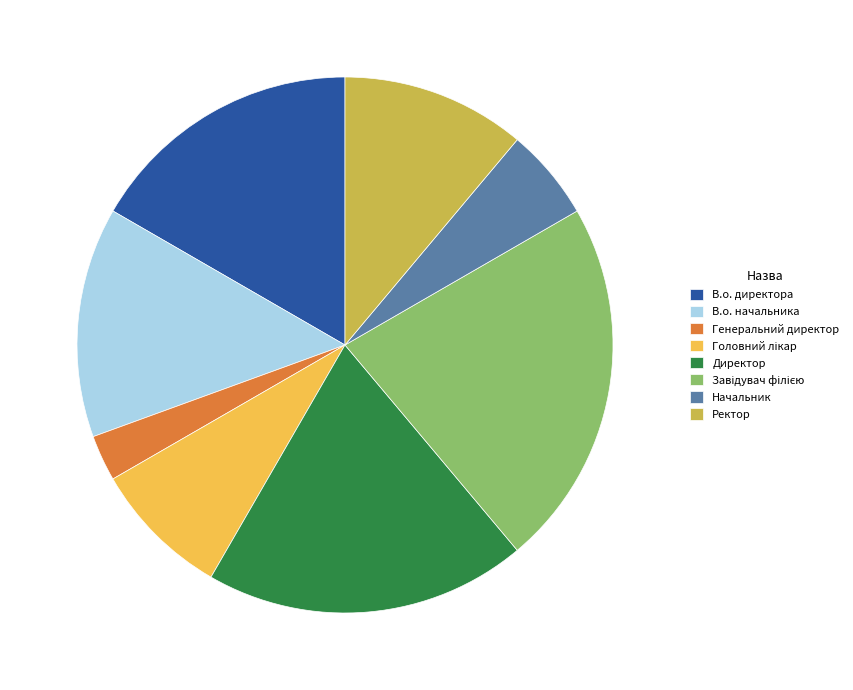

Is there any slice that represents more than half of the pie?

No